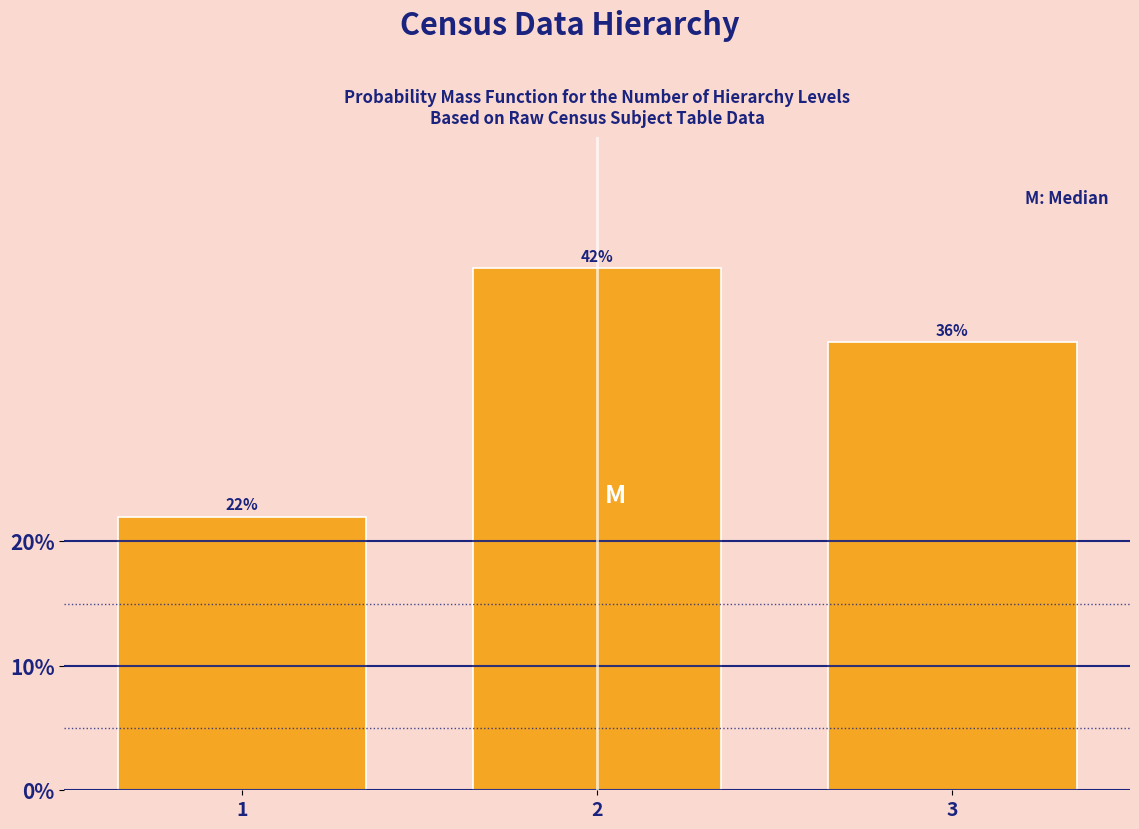

Reading right to left, transcribe all the data shown in this chart.

36	42	22